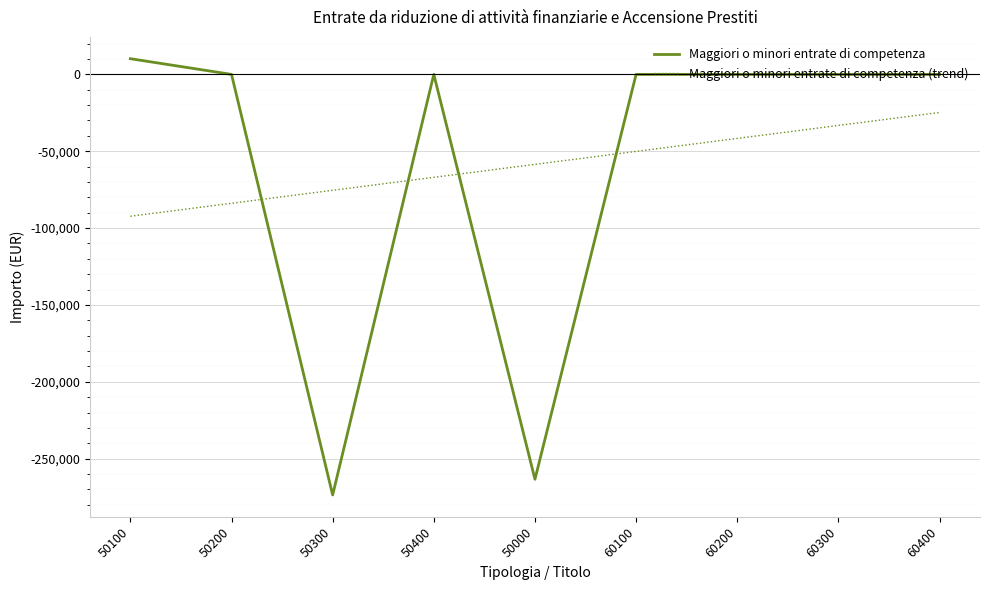

Which category has the highest value across all series?

50100